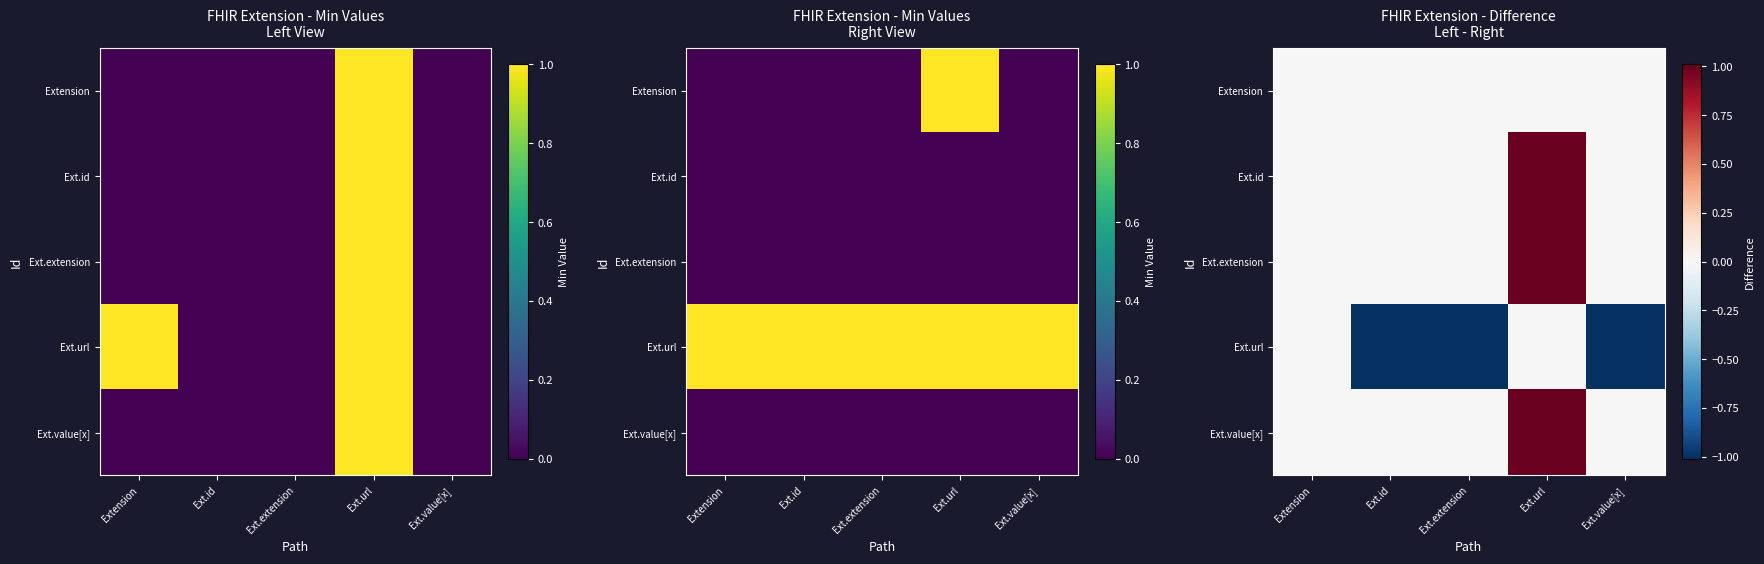

What is the maximum value for Ext.value[x]?

1